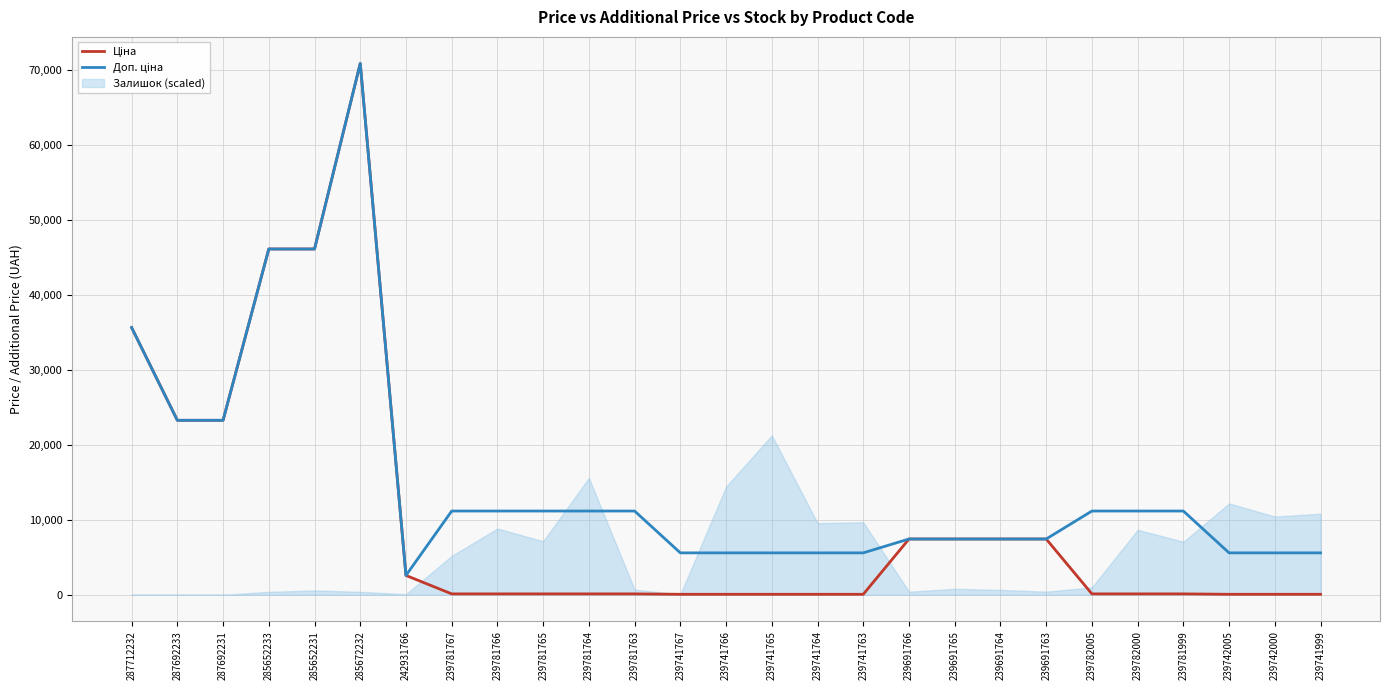

What position from the left is 287692233?

2